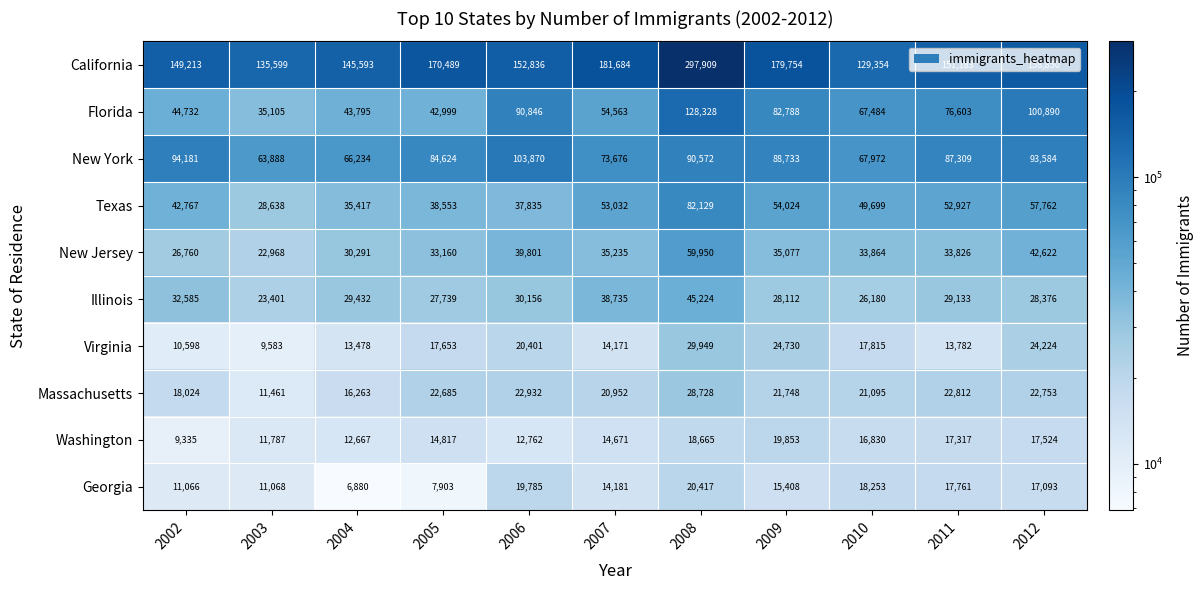

Read the New York value at 2003.

63888